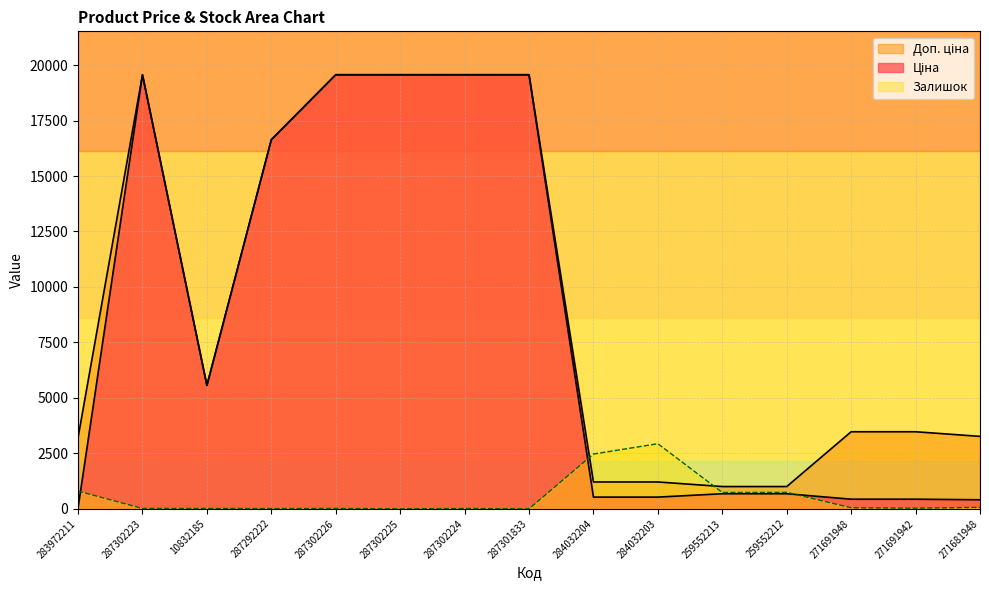

True or false: Ціна and Доп. ціна intersect in this chart.

False